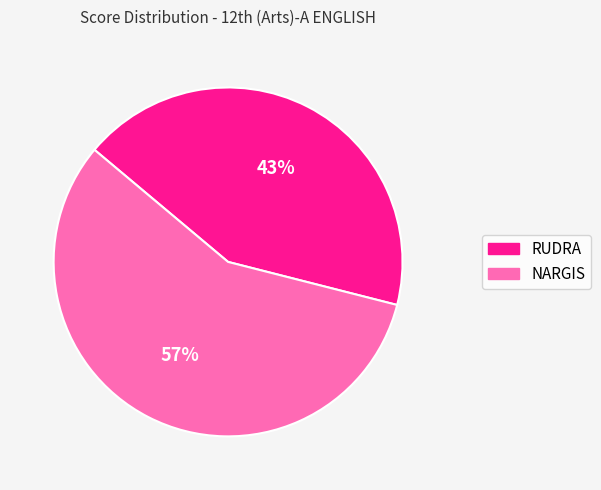

Does NARGIS account for over 50% of the chart?

Yes